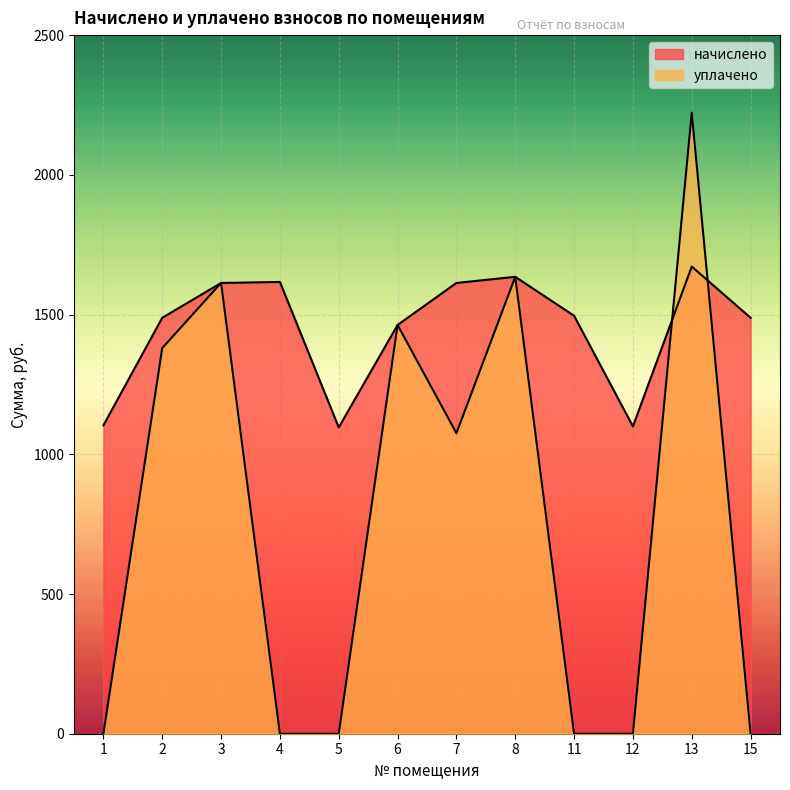

What are all the series names shown in the legend?

начислено, уплачено